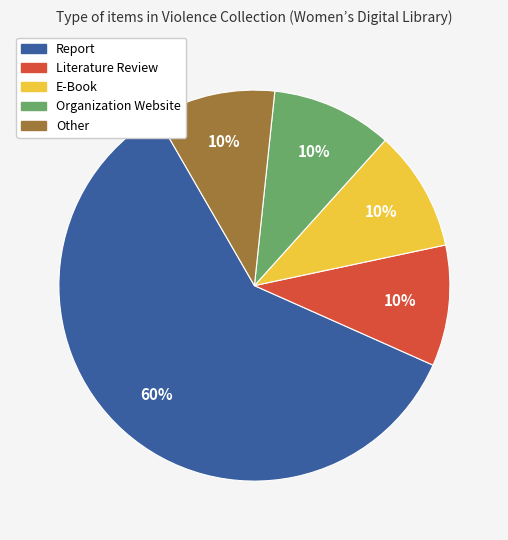

To the nearest percent, what is the difference between the largest and smallest slice percentages?

50%